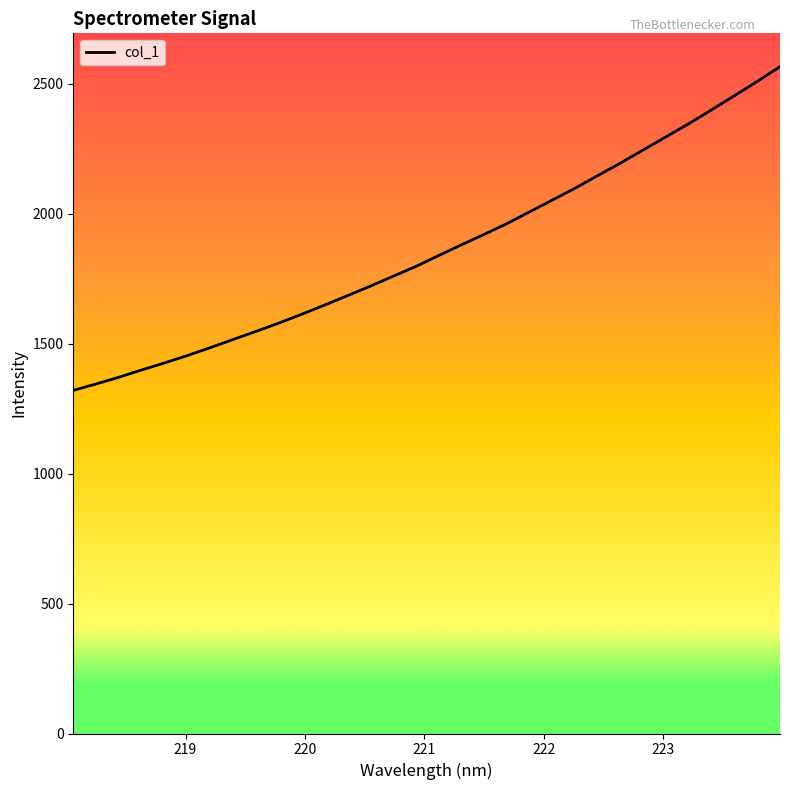

What is the smallest value displayed?

1320.4